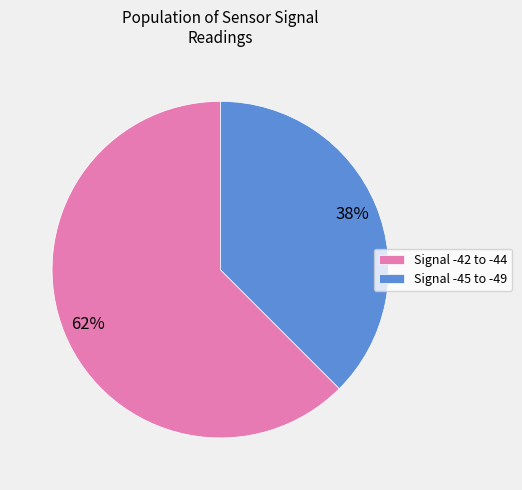

The Signal -45 to -49 slice represents 38% of the pie. True or false?

True